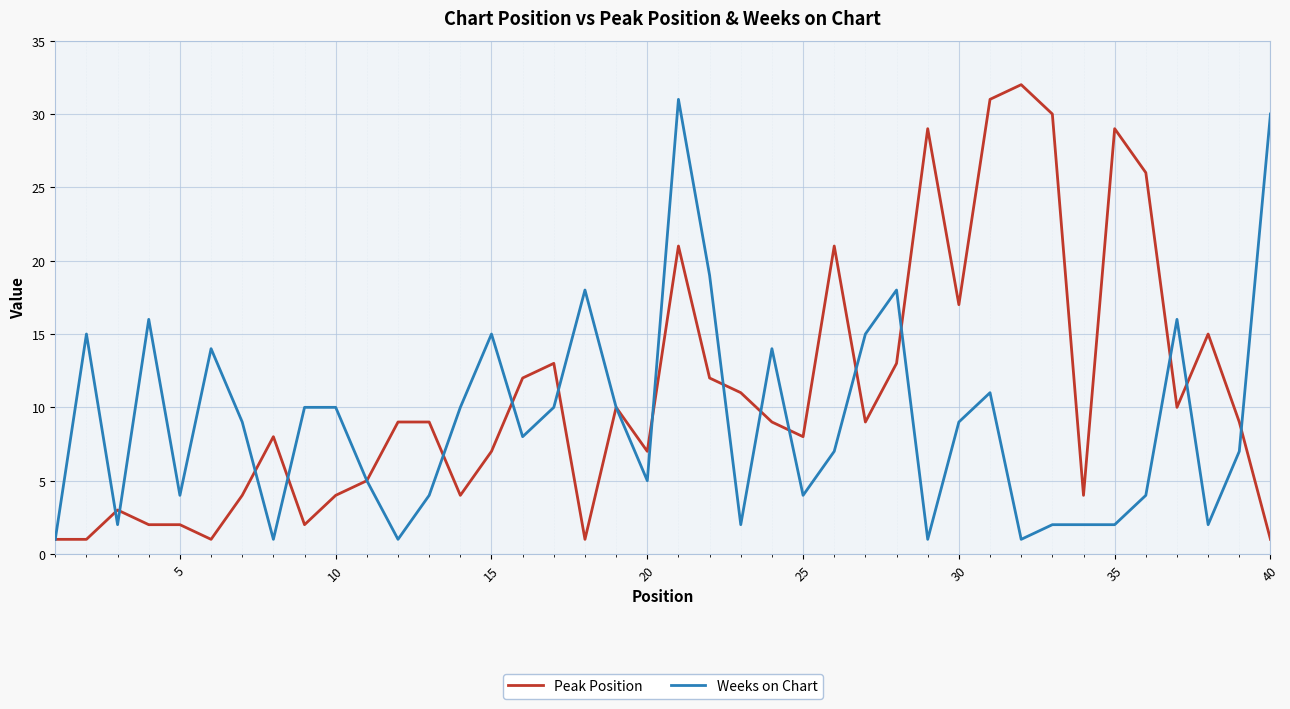

List the series in order of their overall mean, highest first.

Peak Position, Weeks on Chart